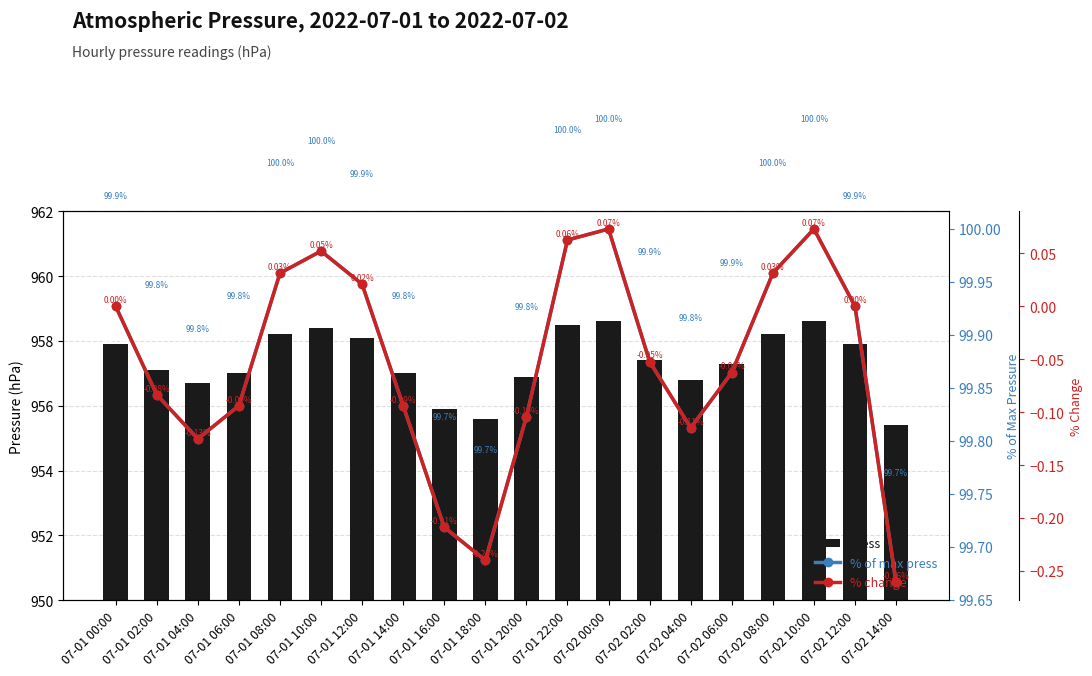

What is the spread (max minus min) of values at 07-02 12:00?

957.9